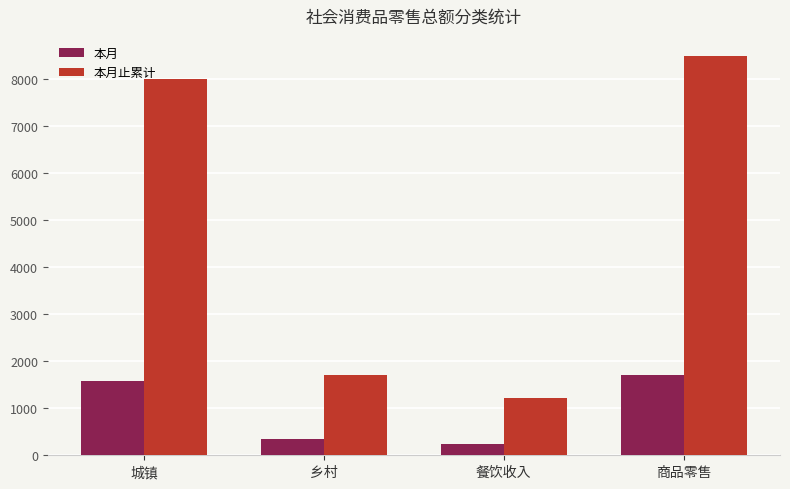

What is the difference between the second highest and minimum values in the 本月止累计 series?

6789.3